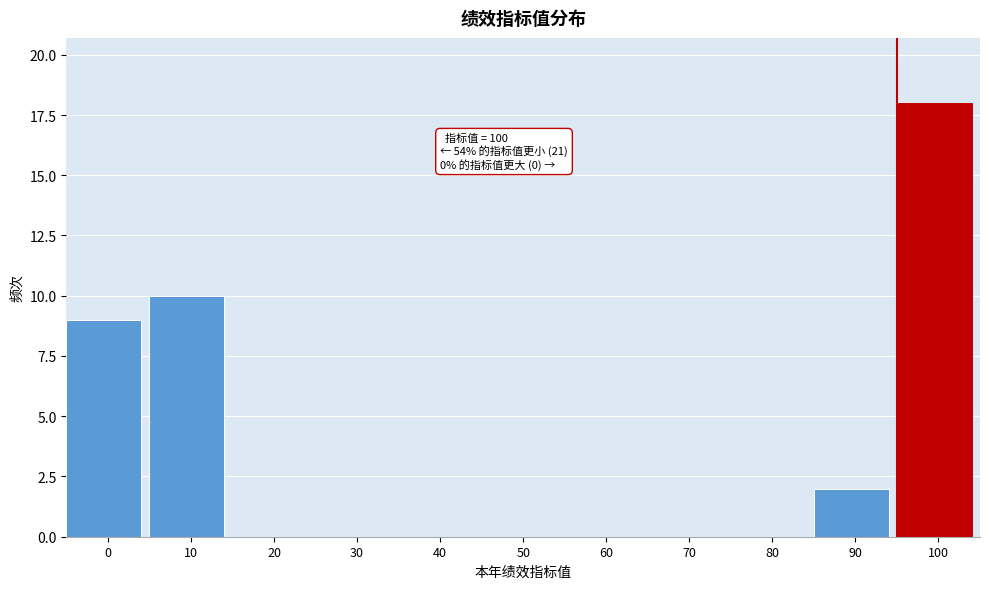

Reading right to left, extract all data points from this chart.

100=18	90=2	80=0	70=0	60=0	50=0	40=0	30=0	20=0	10=10	0=9